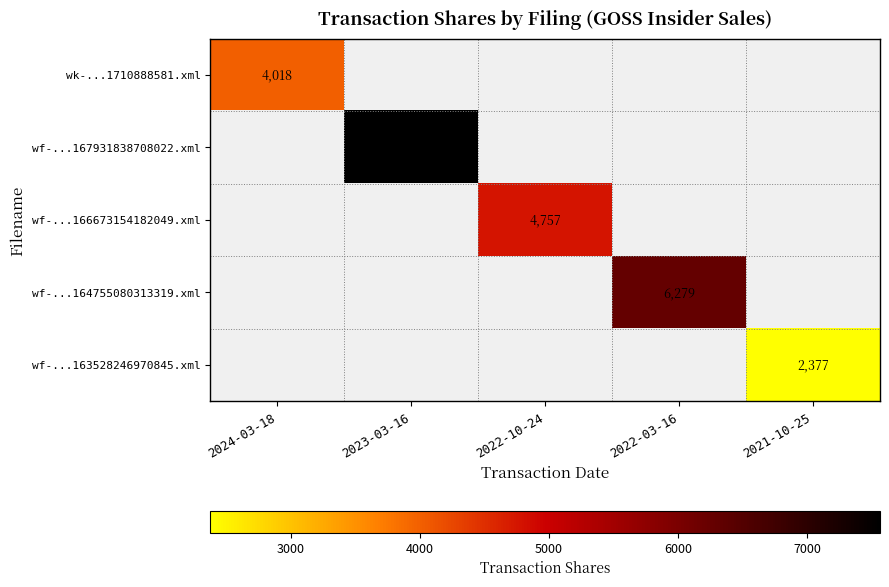

Is it true that wk-...1710888581.xml equals 2287 at 2024-03-18?

False